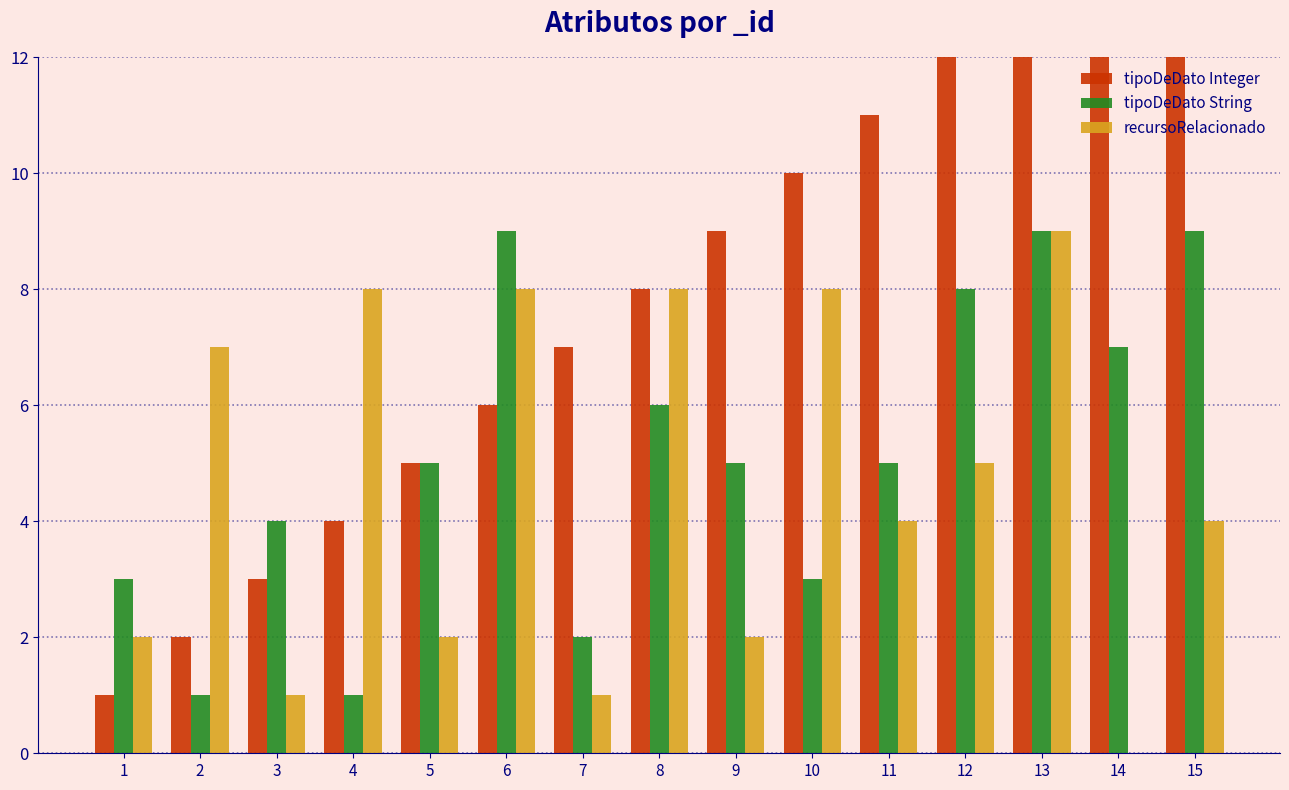

What value does the recursoRelacionado series have at 11?

4